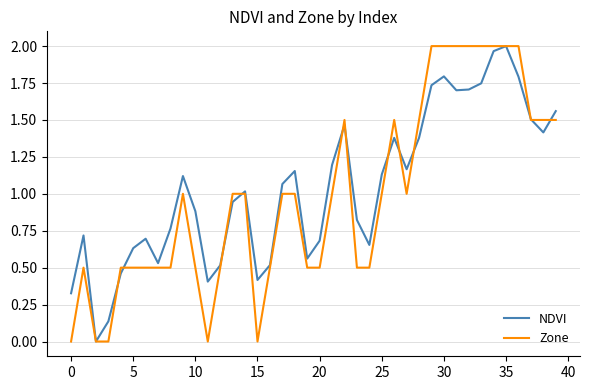

Which series ends up on top after the final intersection of NDVI and Zone?

NDVI